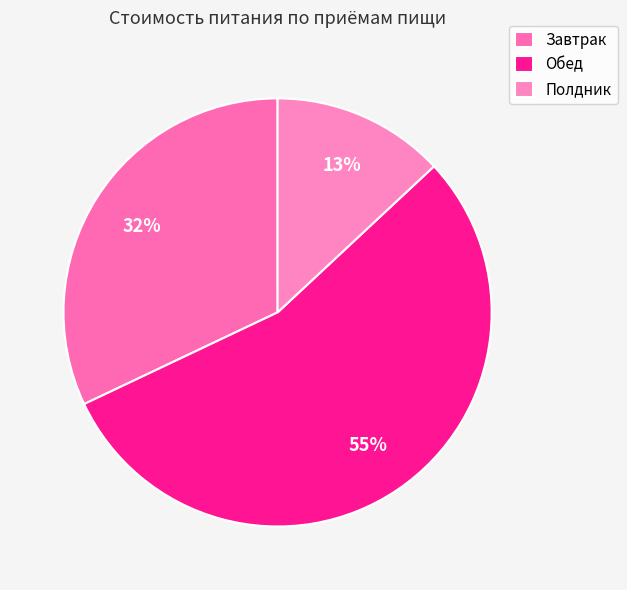

What percentage is NOT represented by Полдник?

87.0%